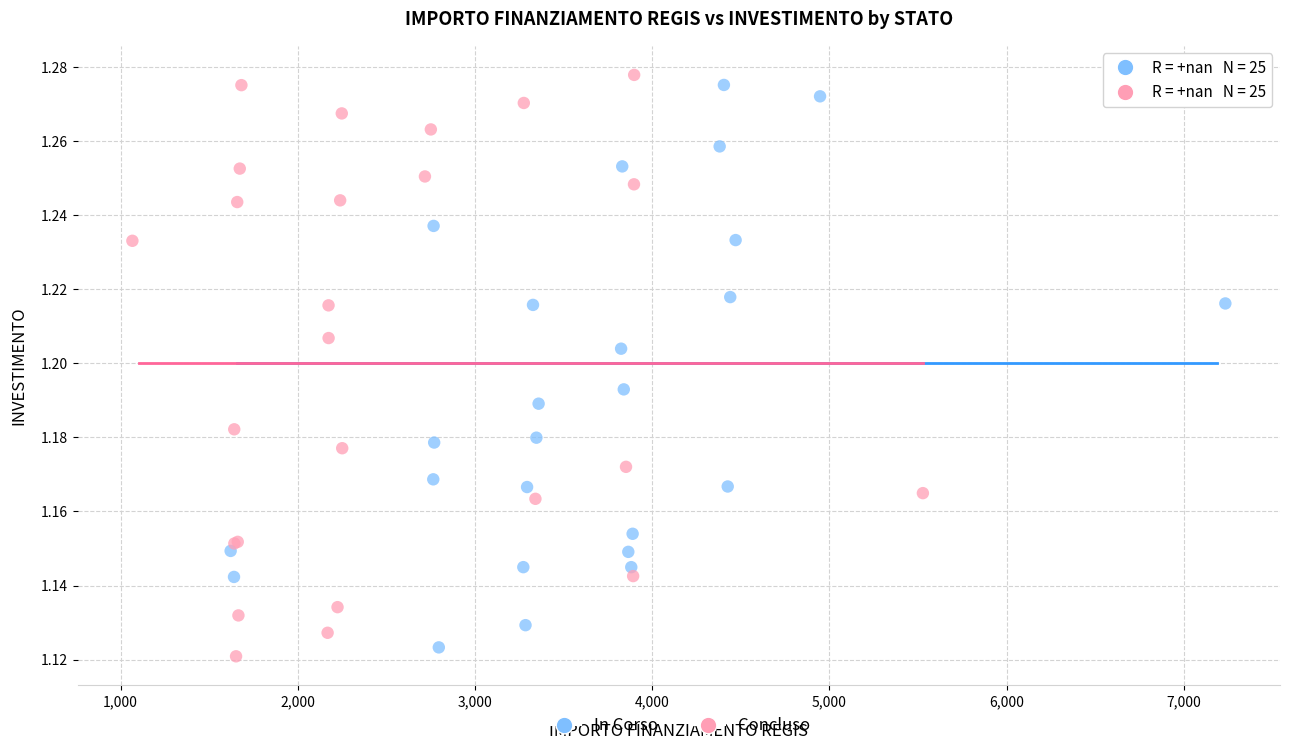

Which series has the largest Y range (max minus min)?

Concluso